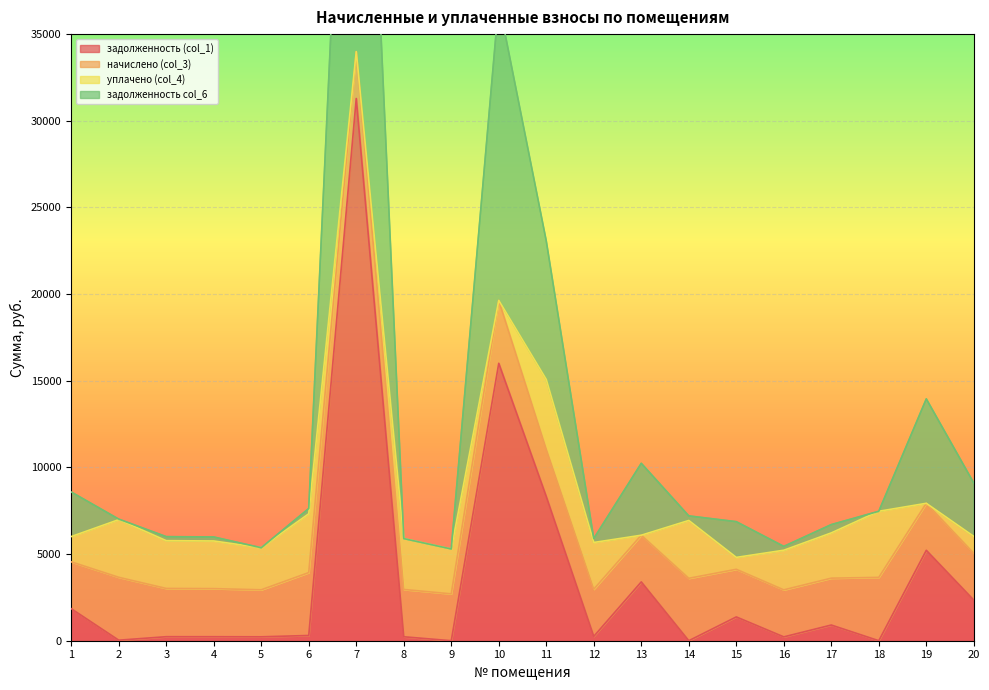

What is the highest value of the задолженность (col_1) series?

31286.0